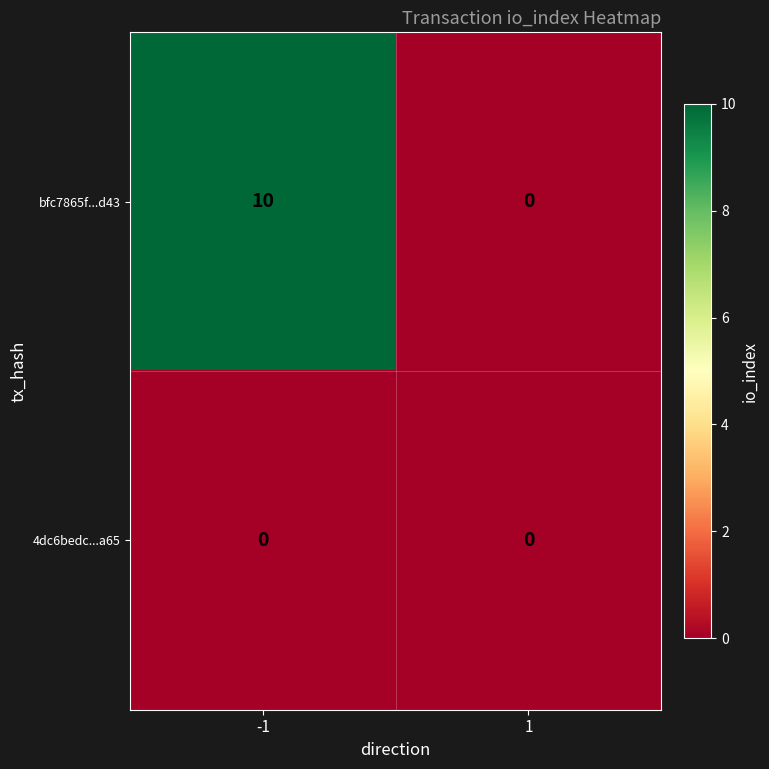

True or false: 4dc6bedc...a65 has a value of 0 at 1.

True